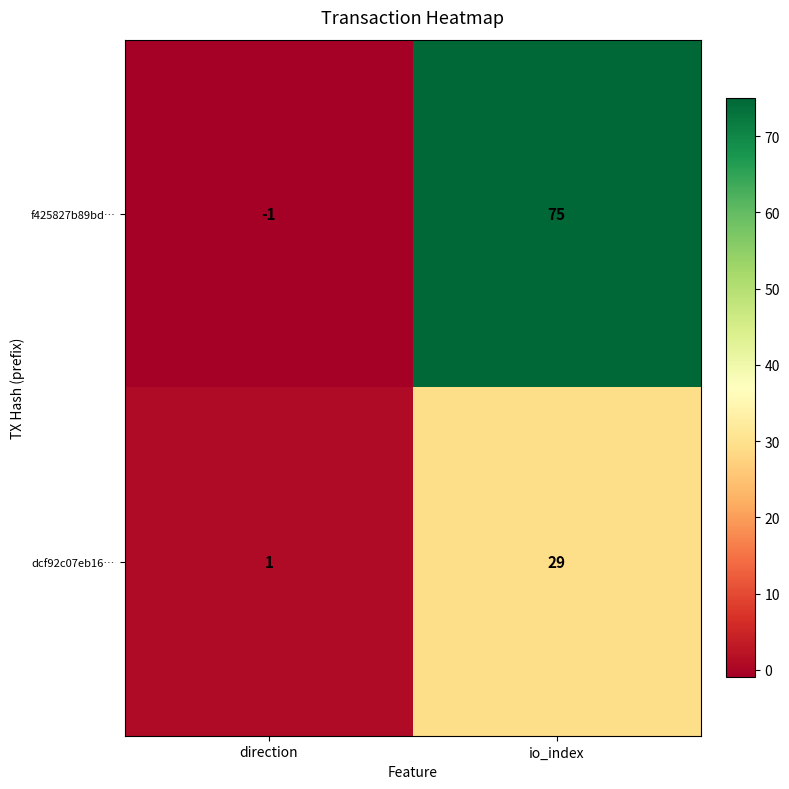

The value of dcf92c07eb16… at io_index is 29. True or false?

True